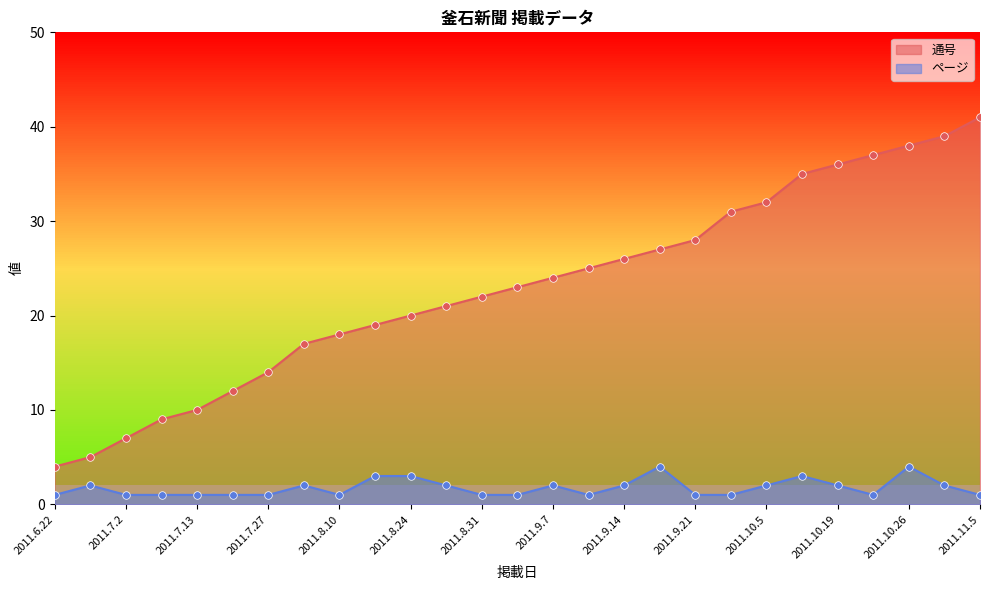

What is the total value across all series at 2011.10.29?

41